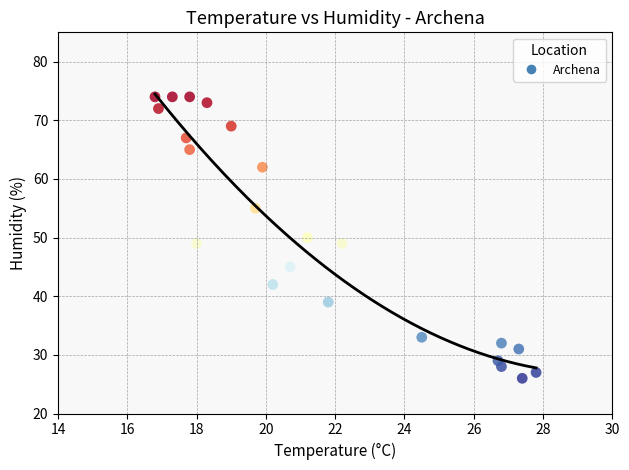

What is the range of Y values (max minus min)?

48